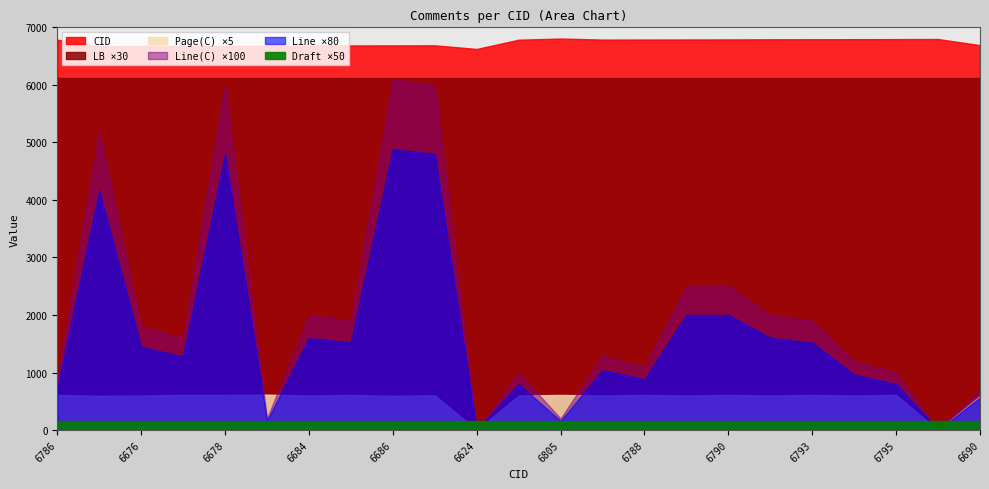

Reading left to right, list all the values displayed in this chart.

CID: 6786	6670	6676	6677	6678	6679	6684	6685	6686	6687	6624	6785	6805	6787	6788	6789	6790	6792	6793	6794	6795	6797	6690
LB: 204	204	204	204	204	204	204	204	204	204	204	204	204	204	204	204	204	204	204	204	204	204	204
Line(C): 9	52	18	16	60	2	20	19	61	60	0	10	2	13	11	25	25	20	19	12	10	0	7
Page(C): 122	119	120	122	122	123	120	122	119	121	0	120	122	120	122	120	122	120	122	120	122	0	119
Line: 9	52	18	16	60	2	20	19	61	60	0	10	2	13	11	25	25	20	19	12	10	0	7
Draft: 3	3	3	3	3	3	3	3	3	3	3	3	3	3	3	3	3	3	3	3	3	3	3